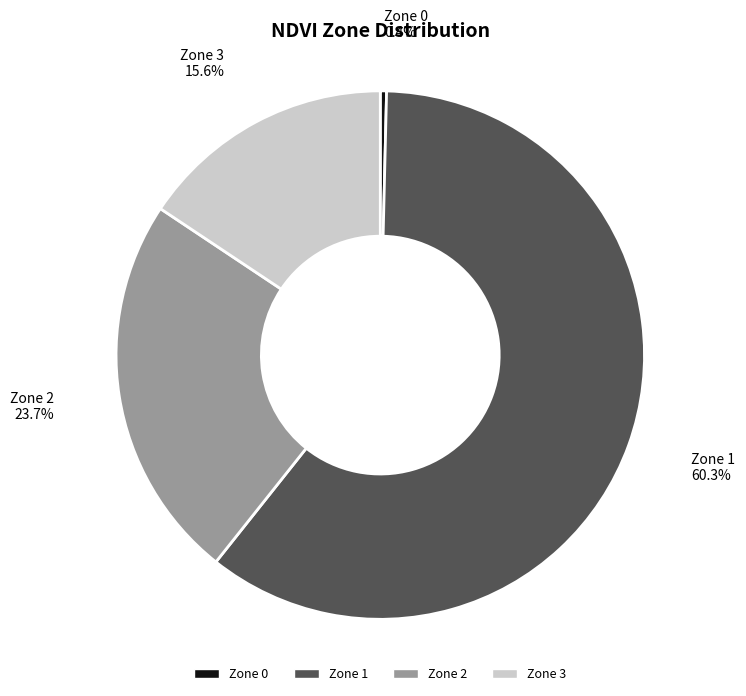

Is the sum of Zone 3 and Zone 0 greater than half?

No